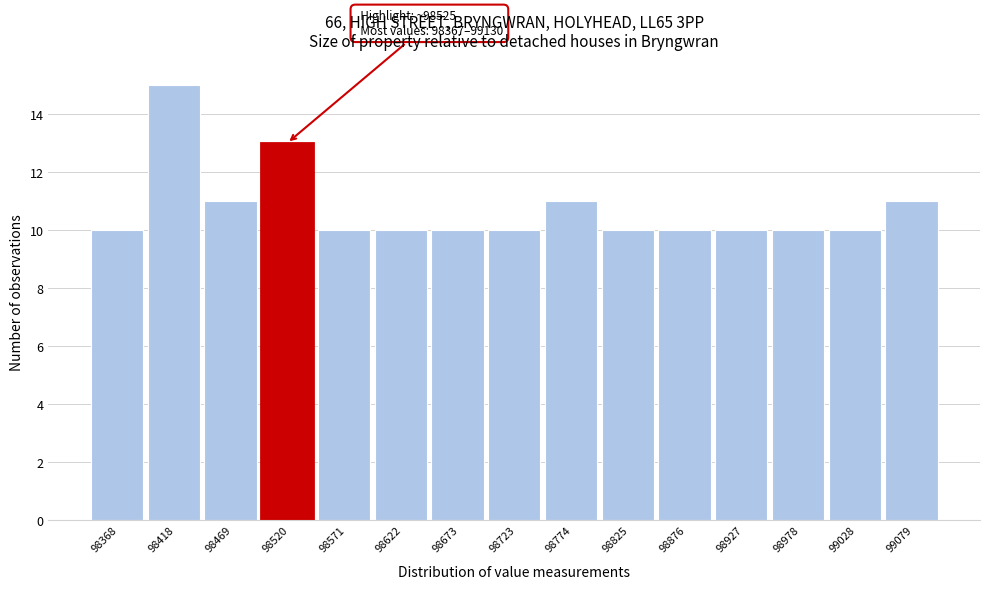

Reading right to left, transcribe all the data shown in this chart.

99079=11	99028=10	98978=10	98927=10	98876=10	98825=10	98774=11	98723=10	98673=10	98622=10	98571=10	98520=13	98469=11	98418=15	98368=10